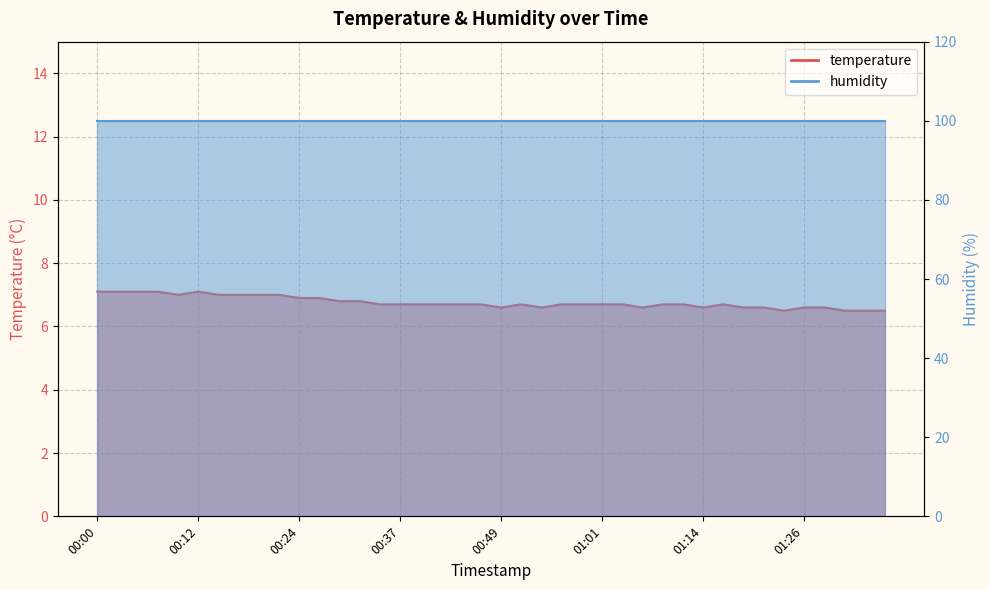

Which category has the highest value across all series?

00:00